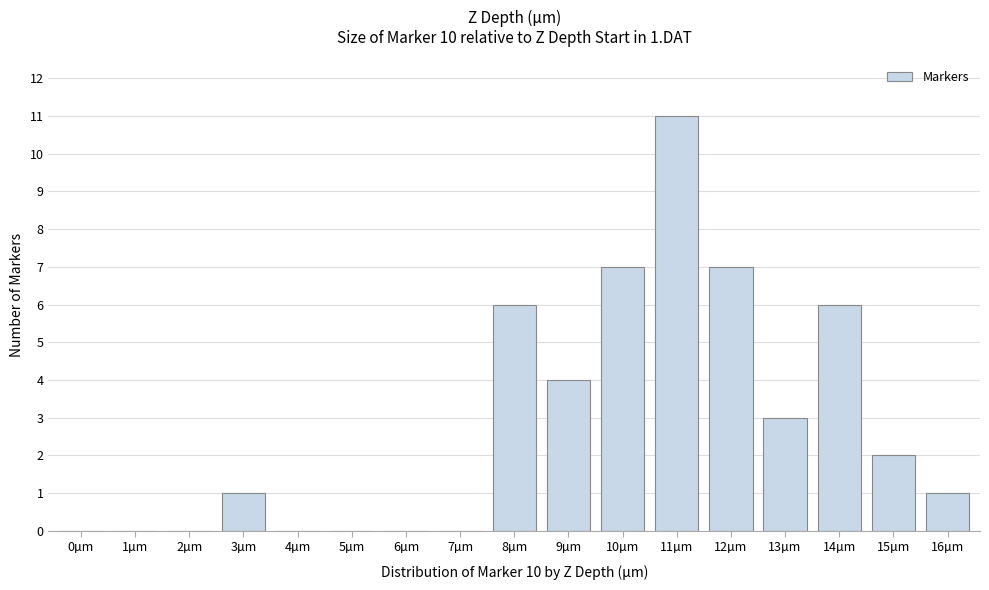

Reading left to right, transcribe all the data shown in this chart.

0µm=0	1µm=0	2µm=0	3µm=1	4µm=0	5µm=0	6µm=0	7µm=0	8µm=6	9µm=4	10µm=7	11µm=11	12µm=7	13µm=3	14µm=6	15µm=2	16µm=1